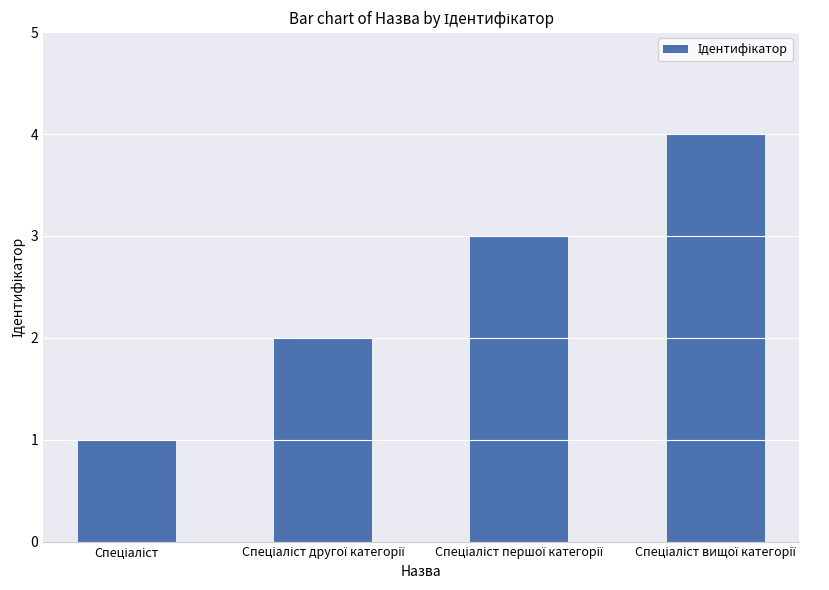

What is the maximum value shown in the chart?

4